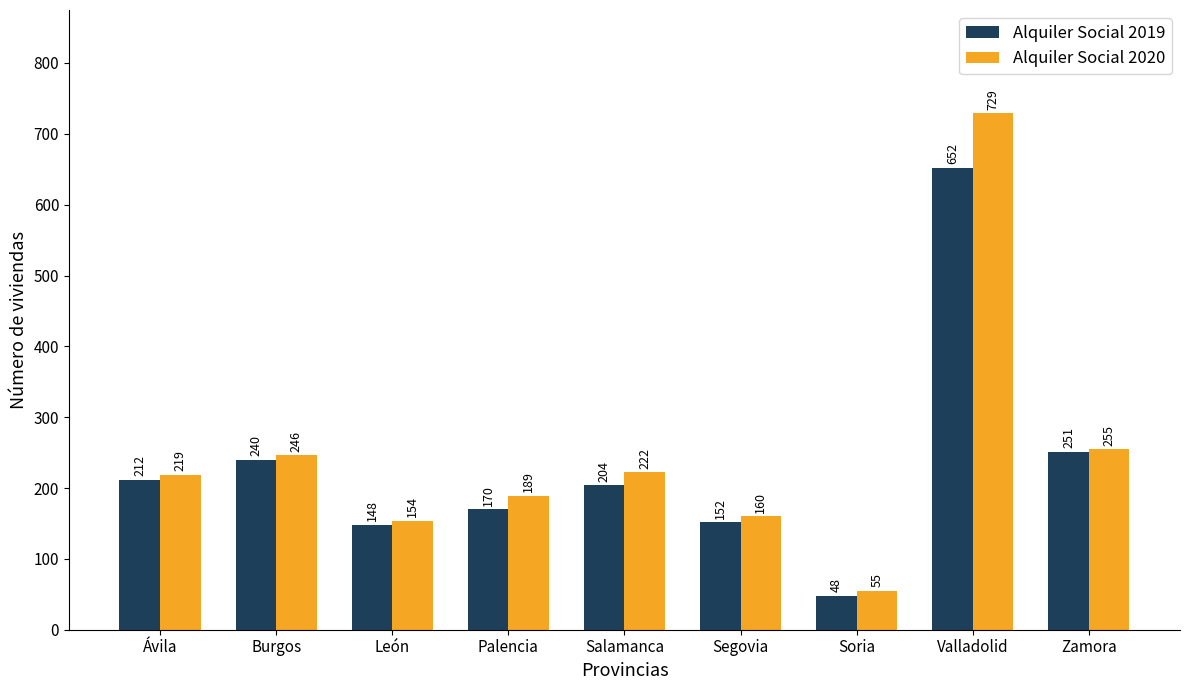

Where is Alquiler Social 2019 nearest to the value 350?

Zamora